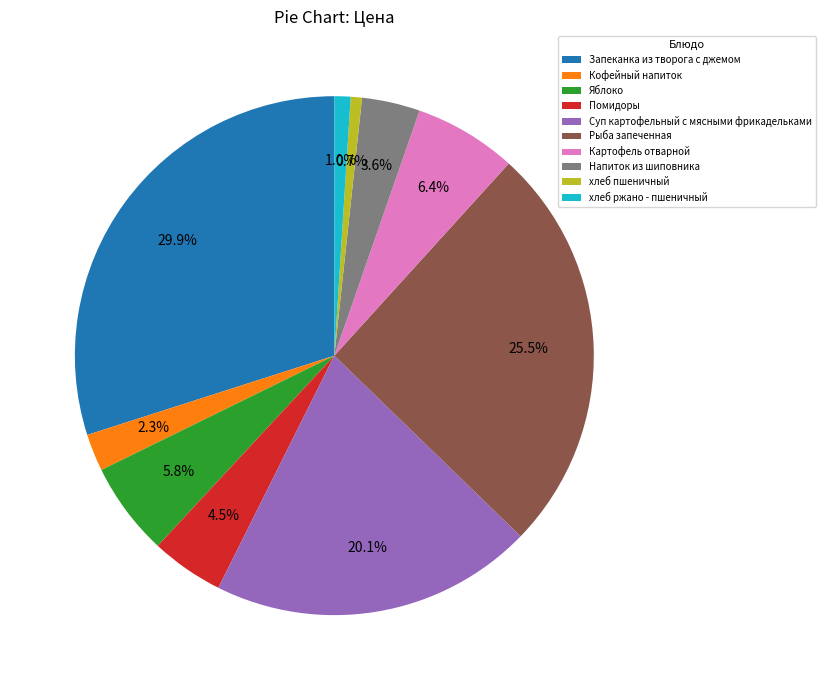

Is хлеб ржано - пшеничный the majority of the pie?

No